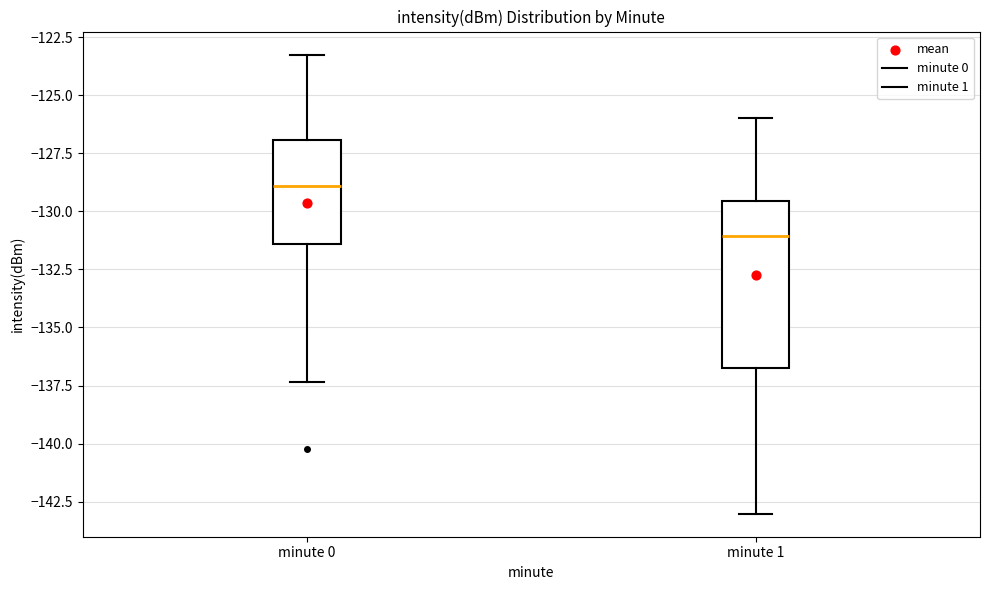

Where does the median line of the box for minute 1 sit on the y-axis? The values are not printed on the chart, so give them approximately, as read against the axis.

-131.0